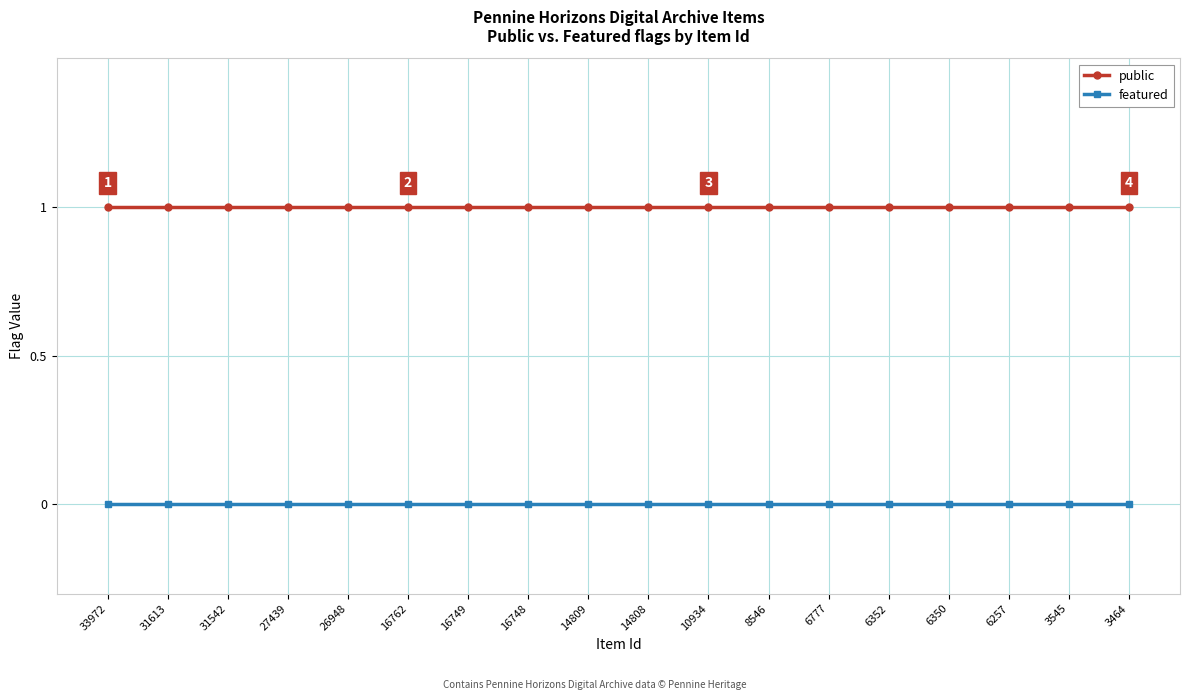

How many lines are shown in the chart?

2